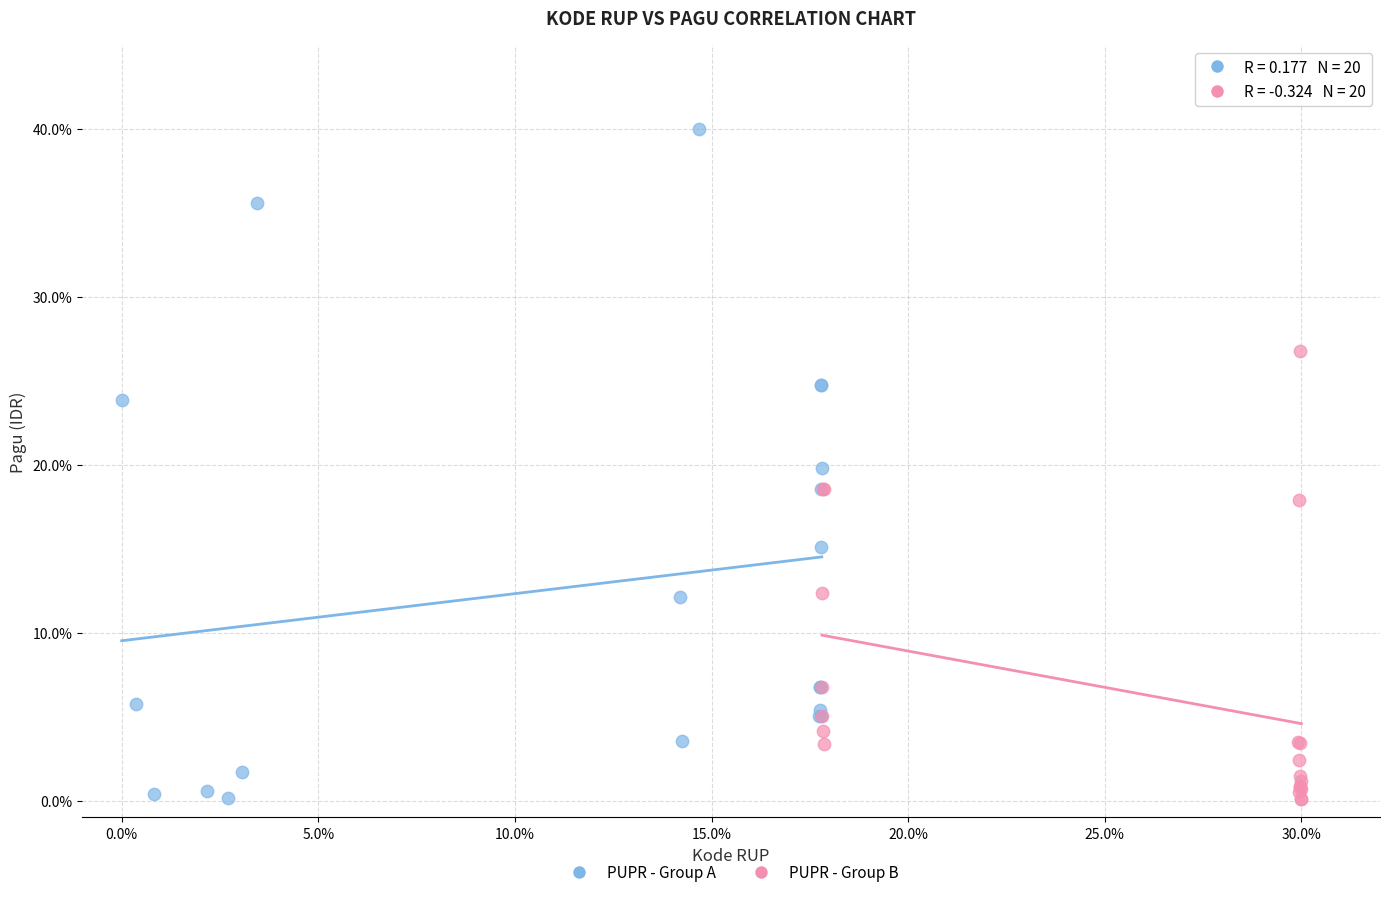

Which series contains the highest Y value?

PUPR - Group A